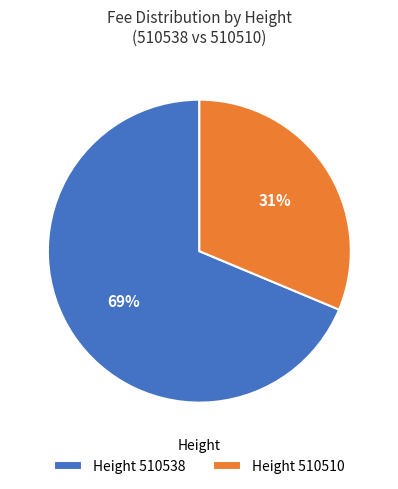

Rank the categories by value from highest to lowest.

Height 510538, Height 510510